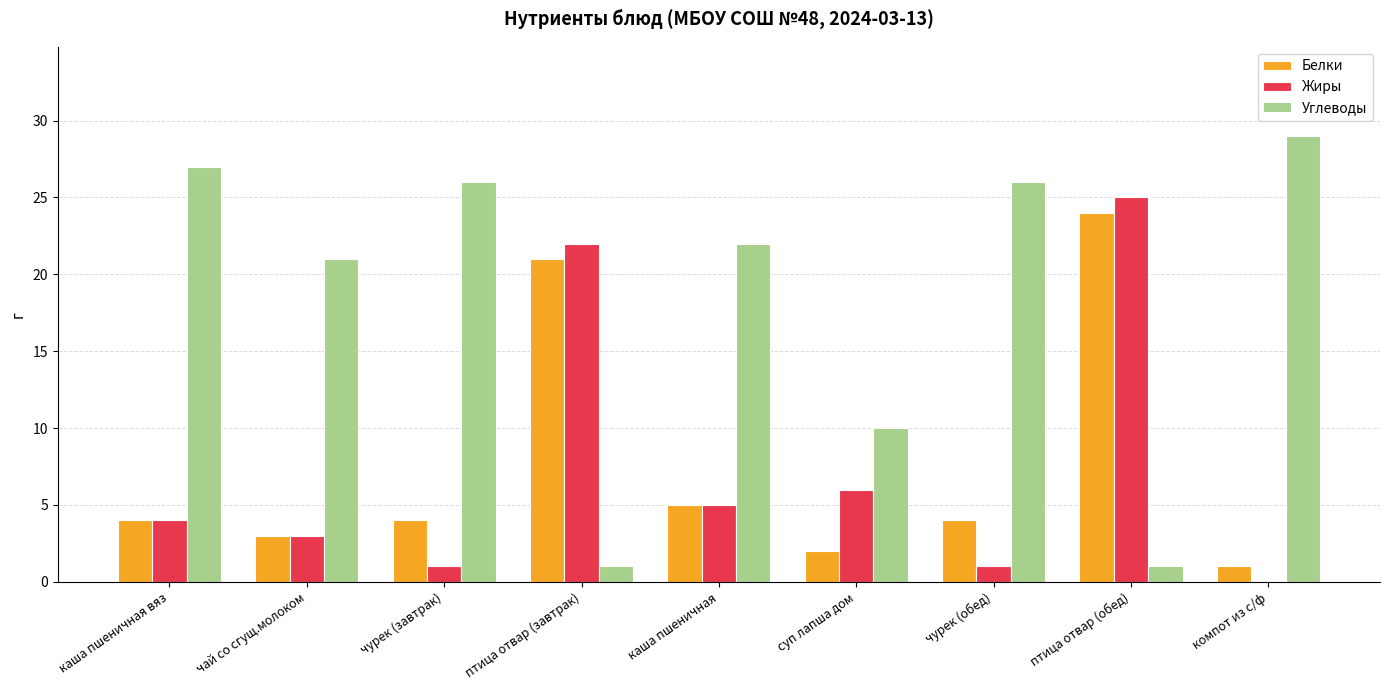

At which category is the sum across all series the highest?

птица отвар (обед)